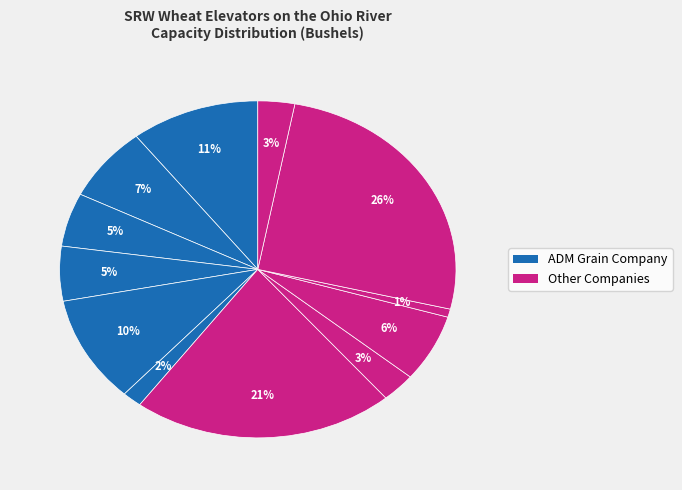

To the nearest percent, what is the difference between the largest and smallest slice percentages?

25%